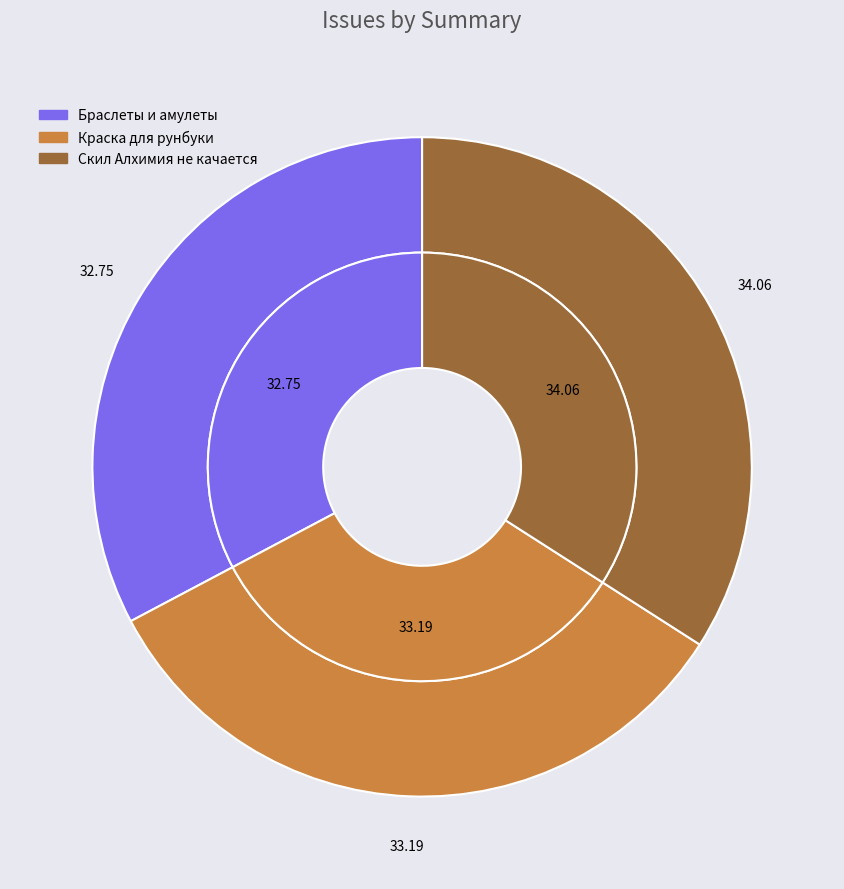

True or false: Краска для рунбуки accounts for 41% of the total.

False